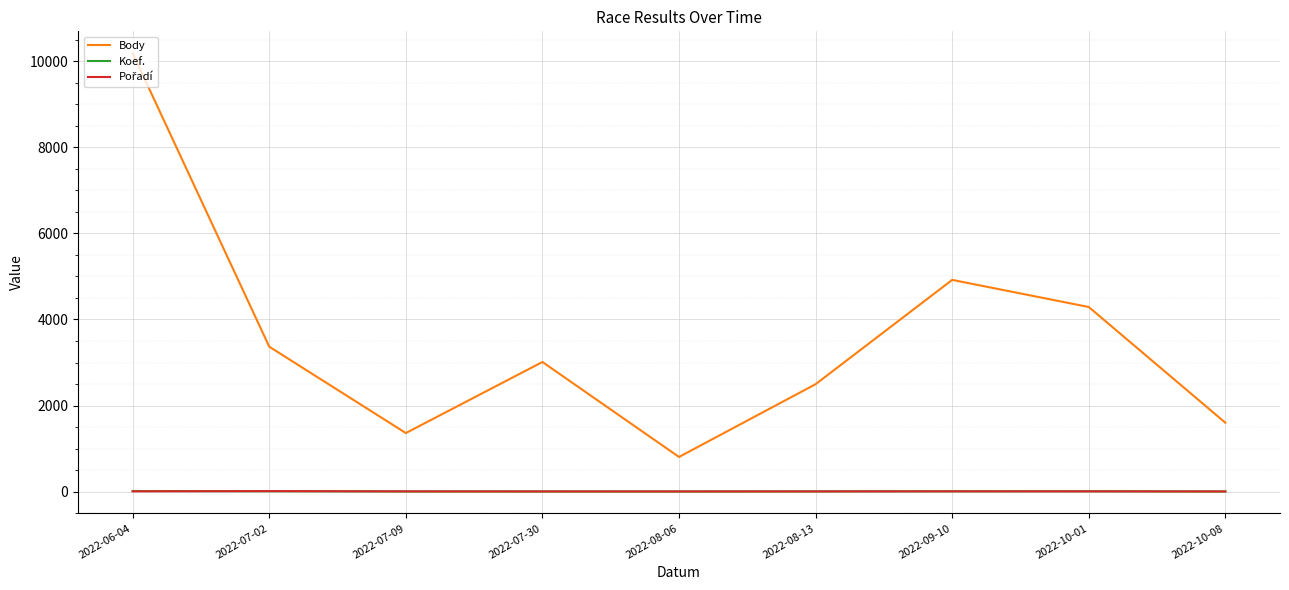

Which series has the widest spread of values?

Body